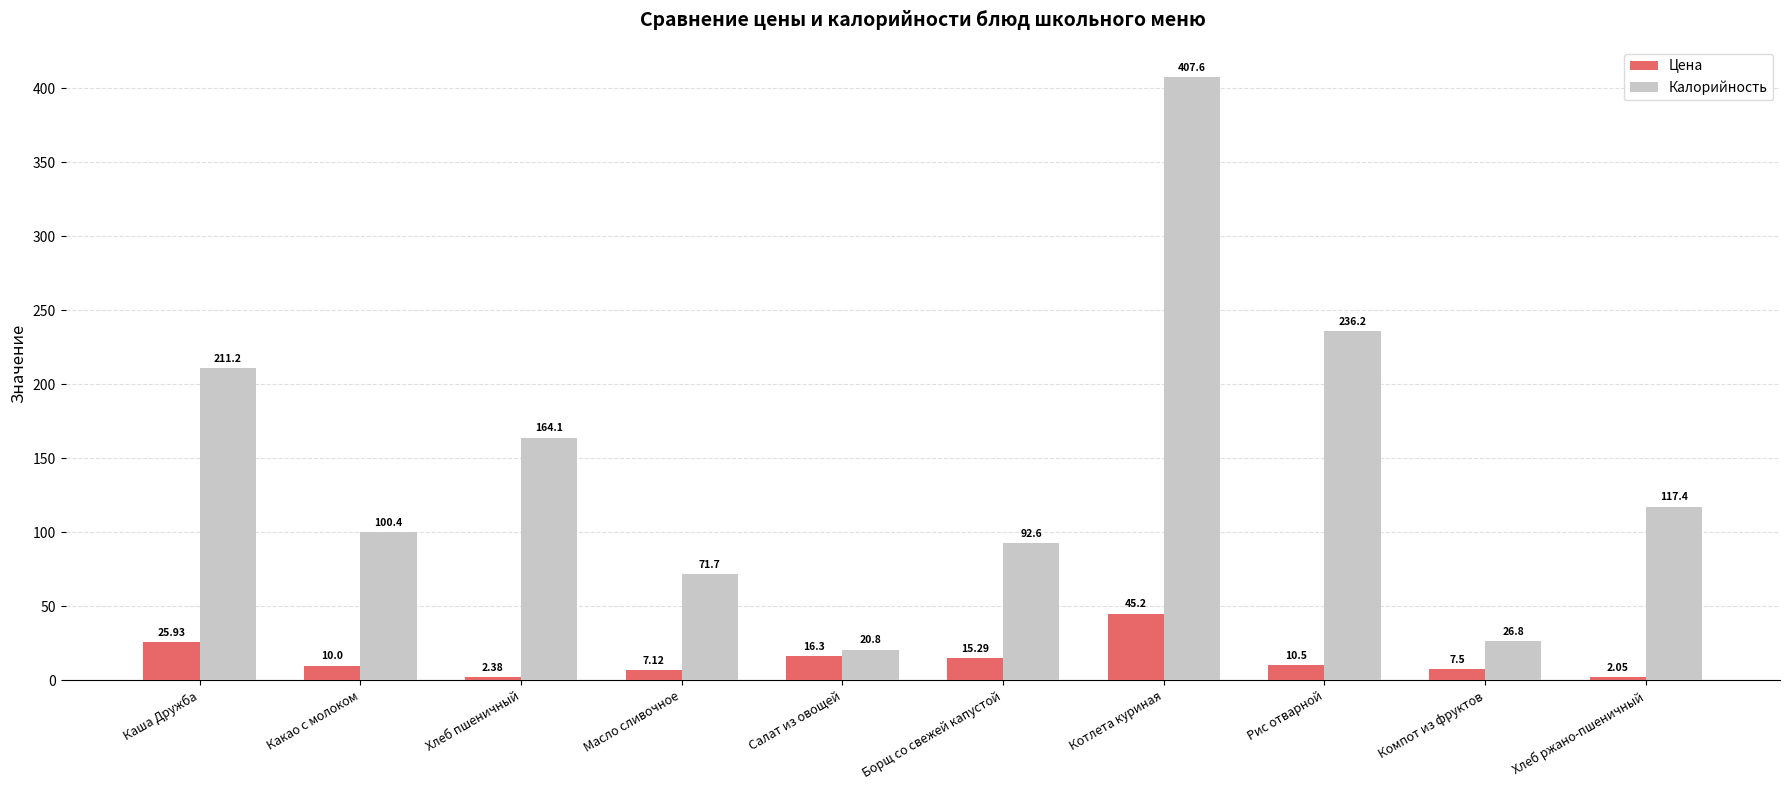

Which category has the lowest value across all series?

Хлеб ржано-пшеничный